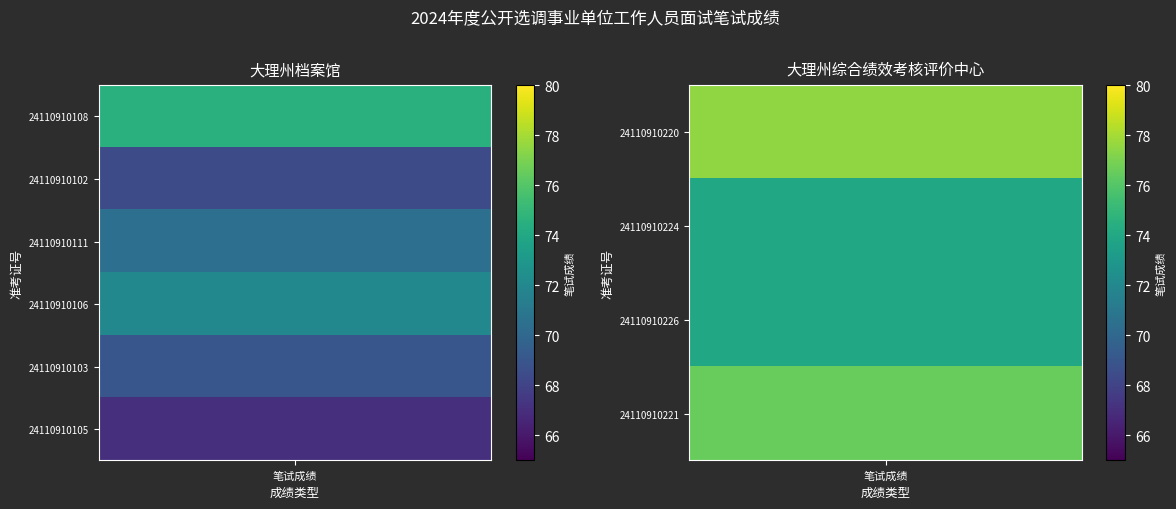

True or false: 大理州档案馆 has a value of 68.5 at 24110910102.

True